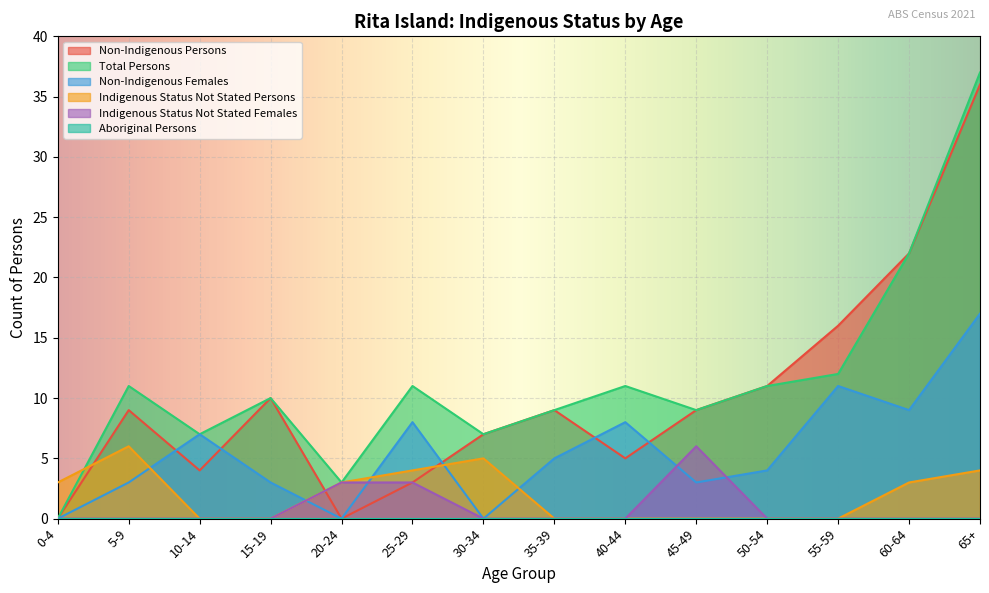

The Non-Indigenous Females series shows -10 at 30-34. True or false?

False